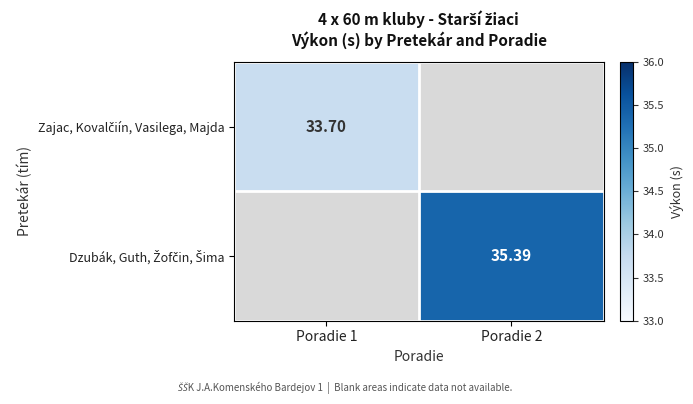

How many positive values does the Zajac, Kovalčiín, Vasilega, Majda series have?

1